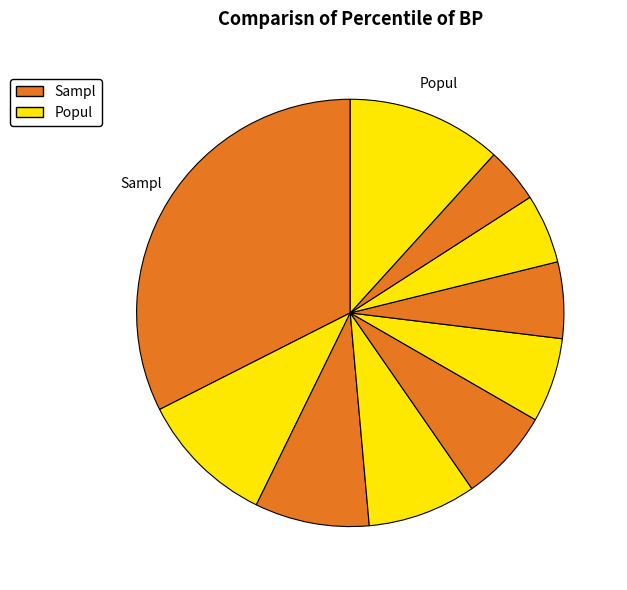

Count the number of slices in the pie.

10